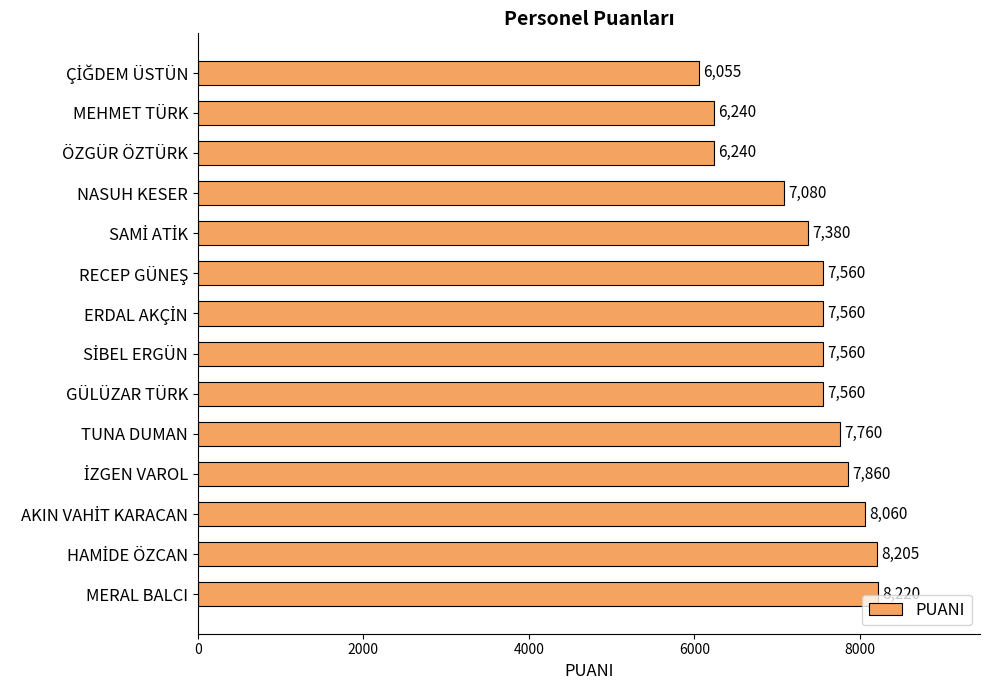

What is the ratio of the value at MERAL BALCI to the value at NASUH KESER?

1.2